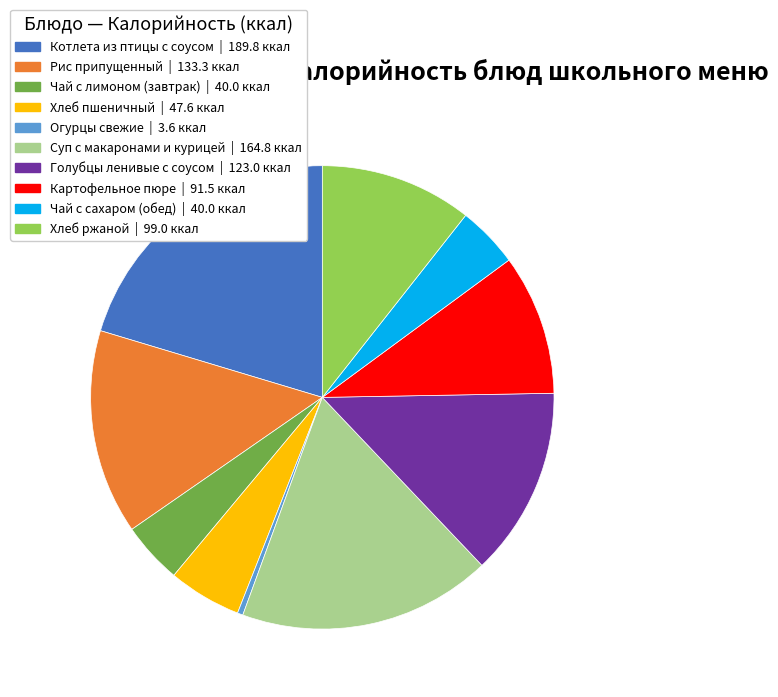

Is there a majority slice in this chart?

No